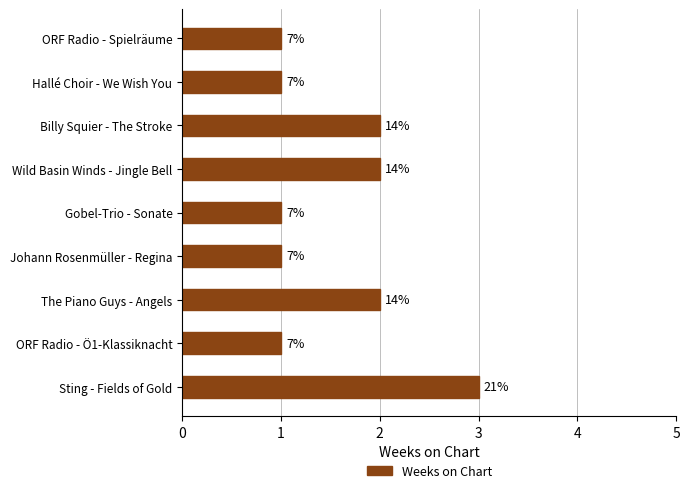

Are the bars horizontal?

Yes